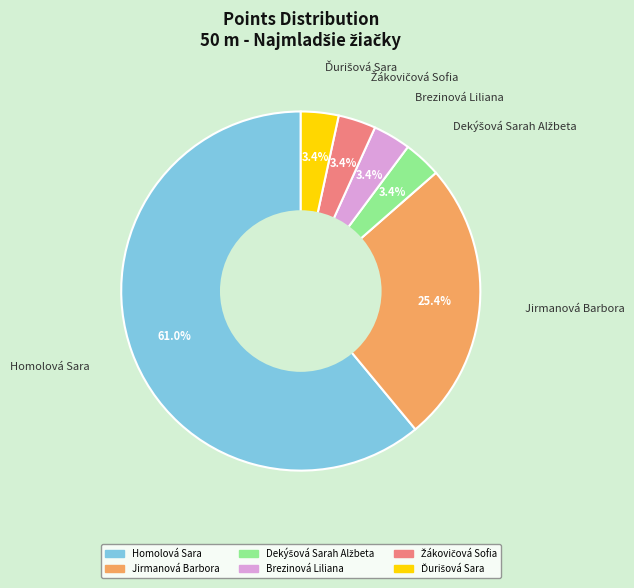

To the nearest percent, what is the difference between the largest and smallest slice percentages?

58%